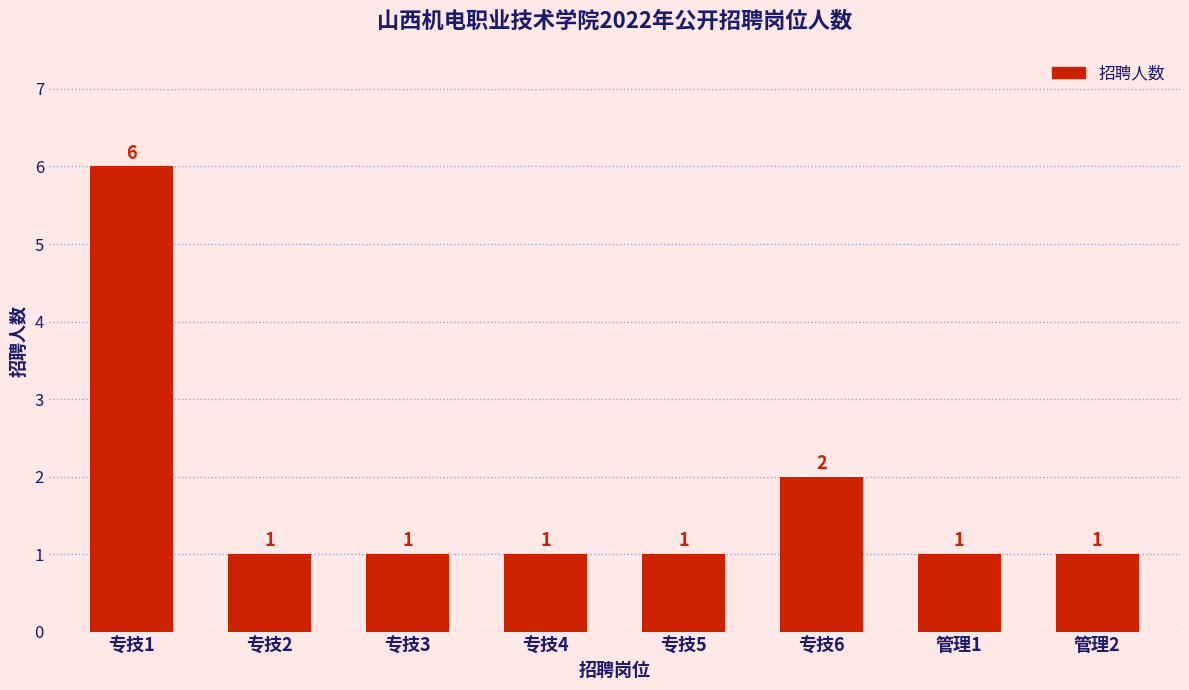

At which label is the value closest to 3?

专技6